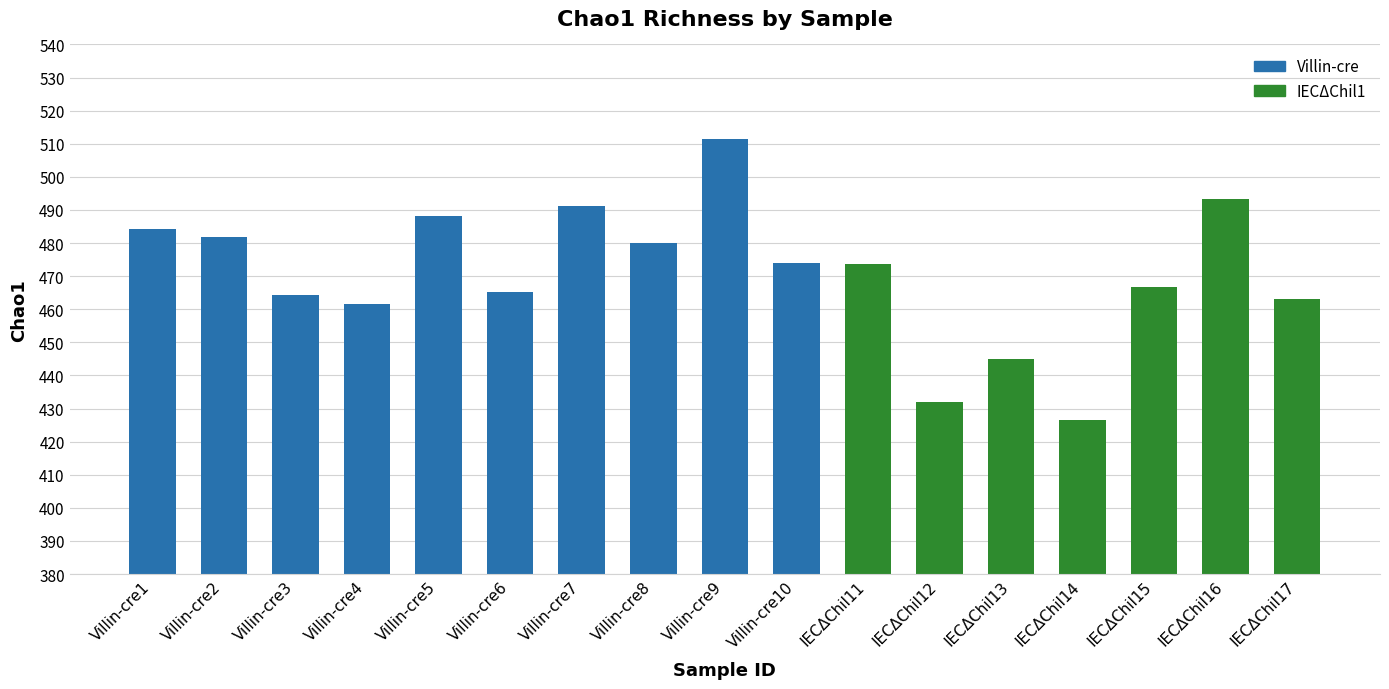

What is the label of the 1st bar from the right?

IECΔChil17